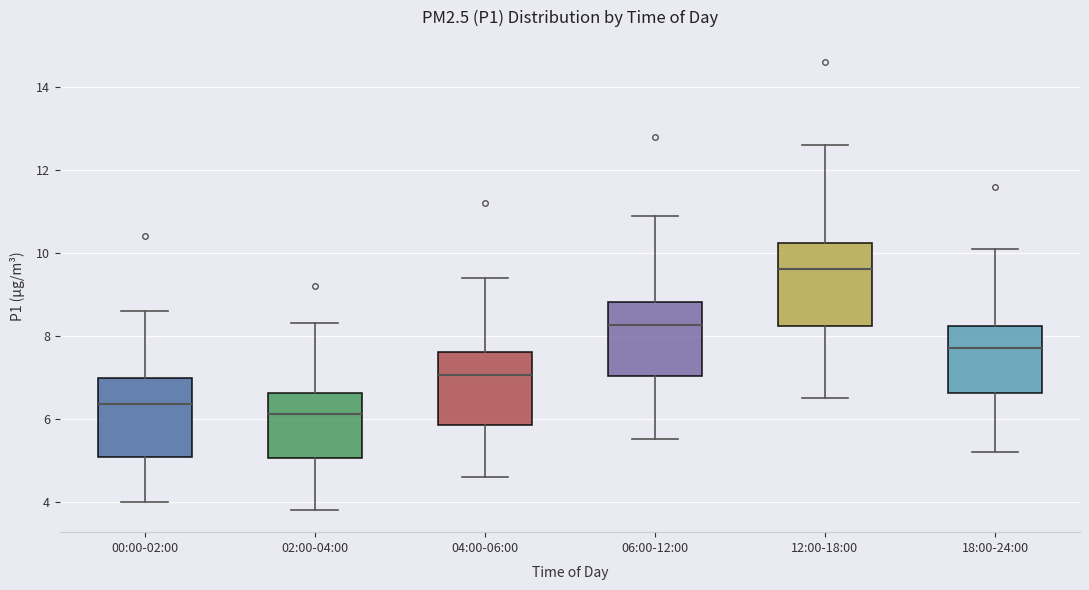

Which box has the lowest median line?

02:00-04:00